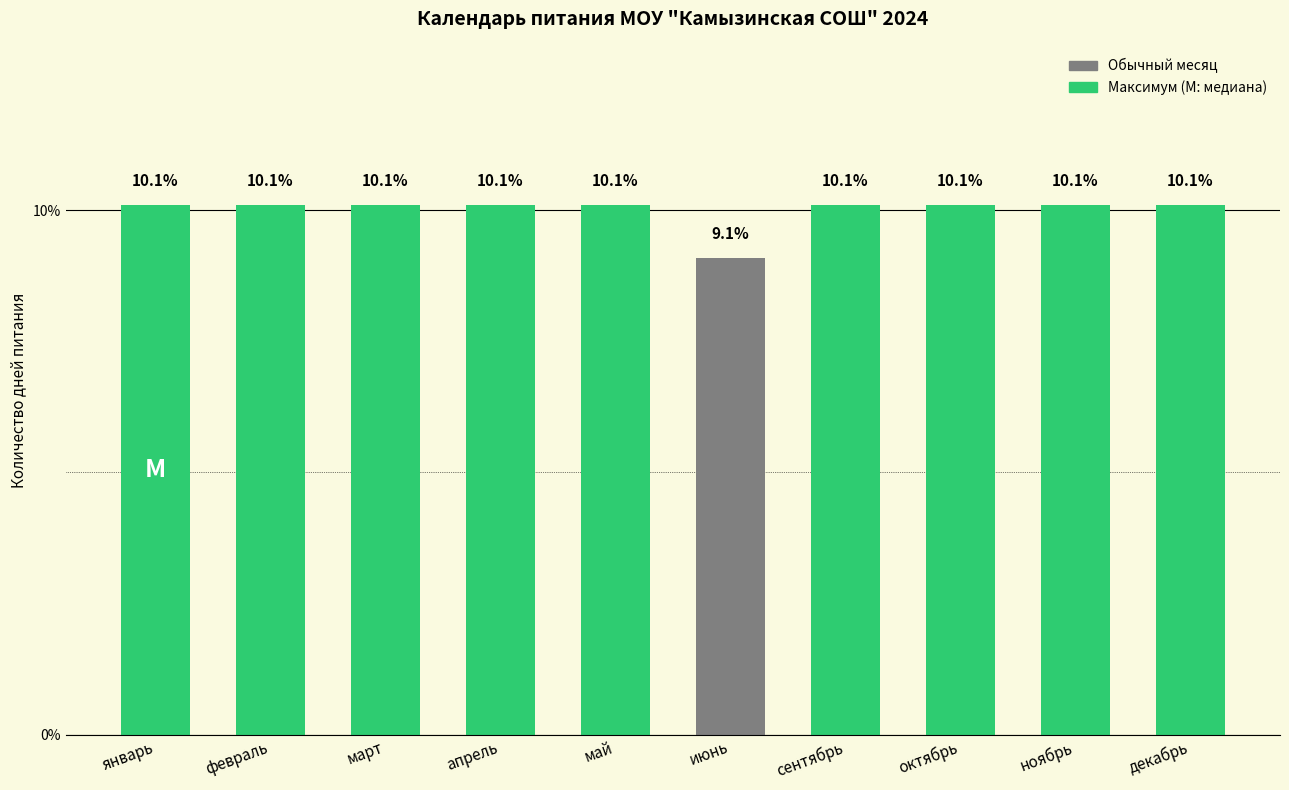

How many data points are above 10?

9